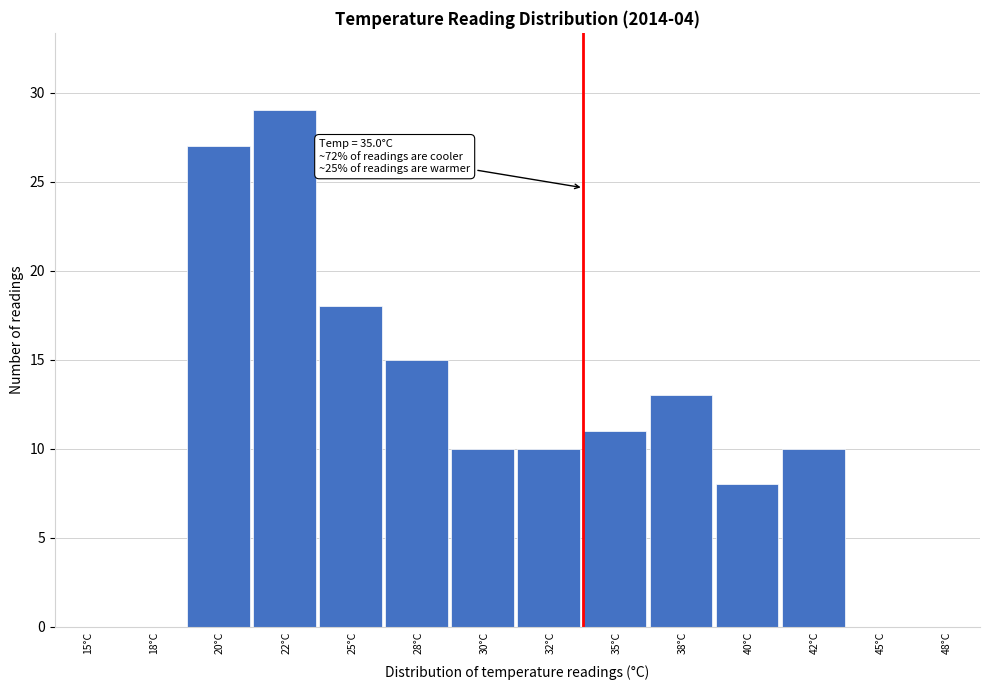

Reading left to right, what are all the values shown in this chart?

15°C=0	18°C=0	20°C=27	22°C=29	25°C=18	28°C=15	30°C=10	32°C=10	35°C=11	38°C=13	40°C=8	42°C=10	45°C=0	48°C=0